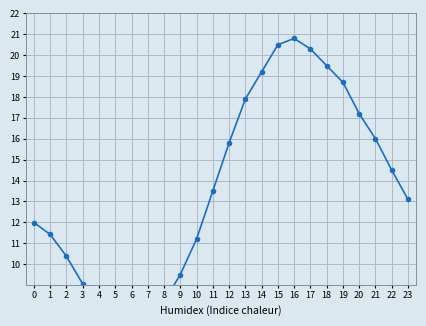

Which category has the highest value across all series?

16